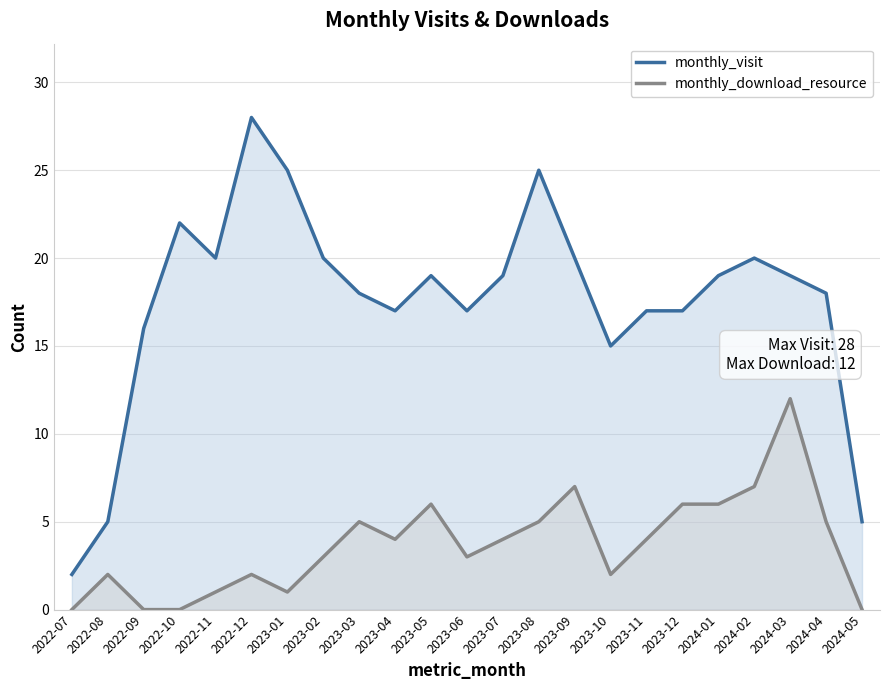

What is the total value across all series at 2022-09?

16